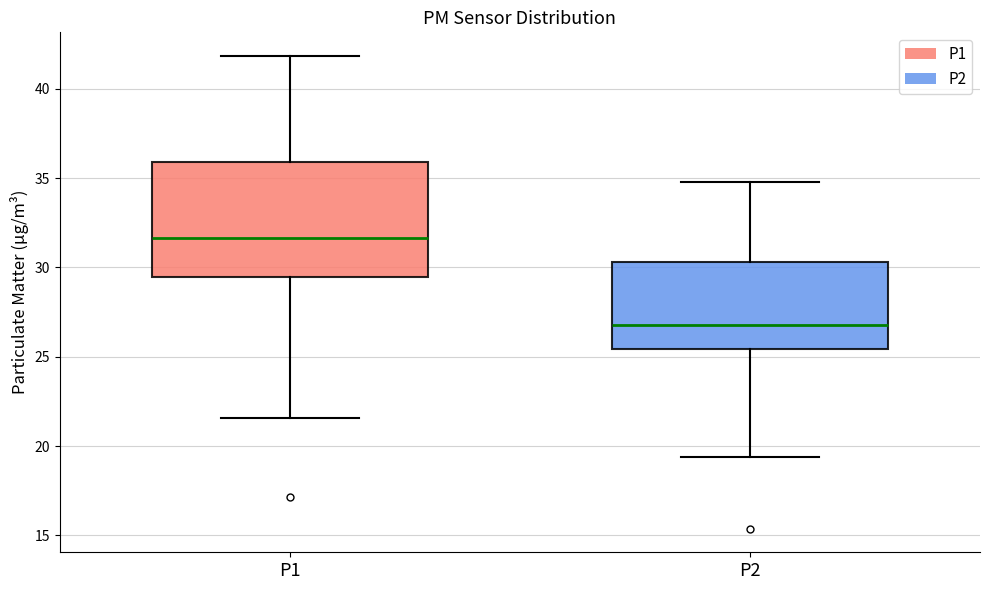

Where does the upper whisker of the box for P2 end on the y-axis? The values are not printed on the chart, so give them approximately, as read against the axis.

35.0